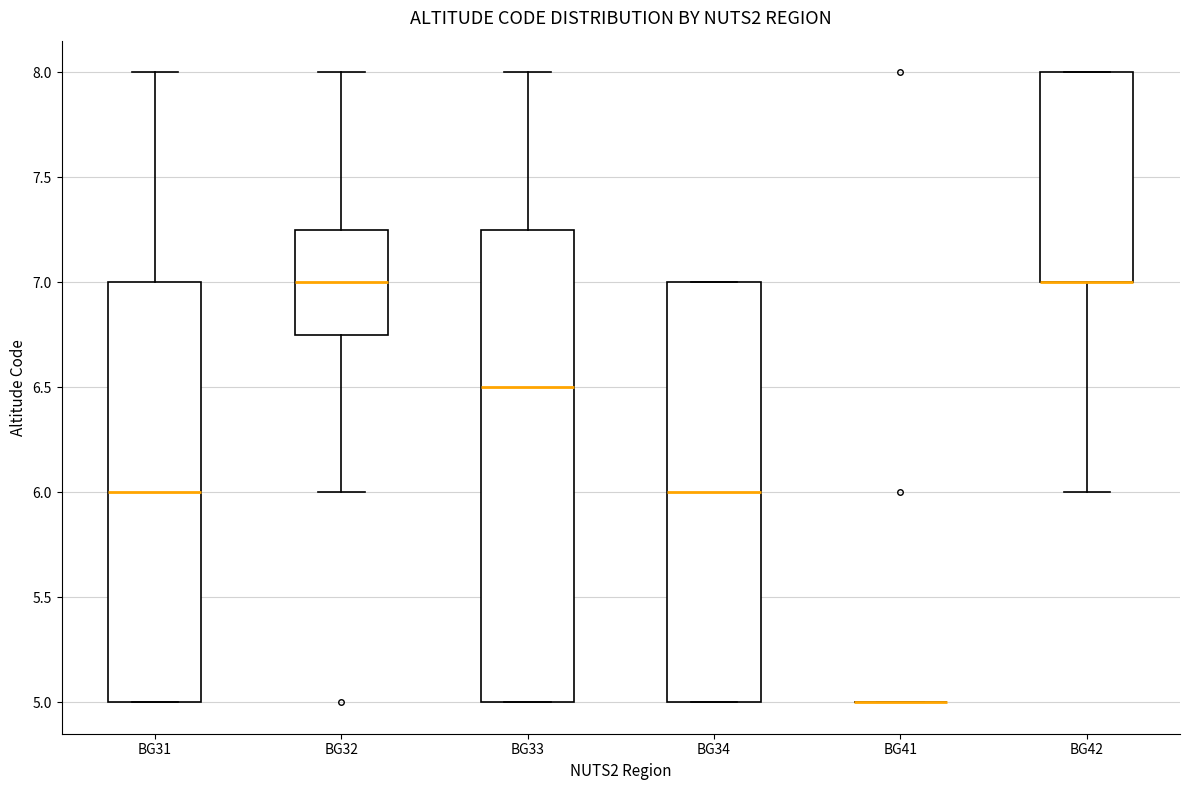

Reading left to right, read every box against the y-axis: the position of its median line, the range the box covers, and the ends of its whiskers. The values are not printed on the chart, so give them approximately, as read against the axis.

BG31: median 6.00, box 5.00 to 7.00, whiskers 5.00 to 8.00
BG32: median 7.00, box 6.75 to 7.25, whiskers 6.00 to 8.00
BG33: median 6.50, box 5.00 to 7.25, whiskers 5.00 to 8.00
BG34: median 6.00, box 5.00 to 7.00, whiskers 5.00 to 7.00
BG41: box collapsed to a line at 5.00, whiskers 5.00 to 5.00
BG42: median 7.00 (drawn on the box's lower edge), box 7.00 to 8.00, whiskers 6.00 to 8.00